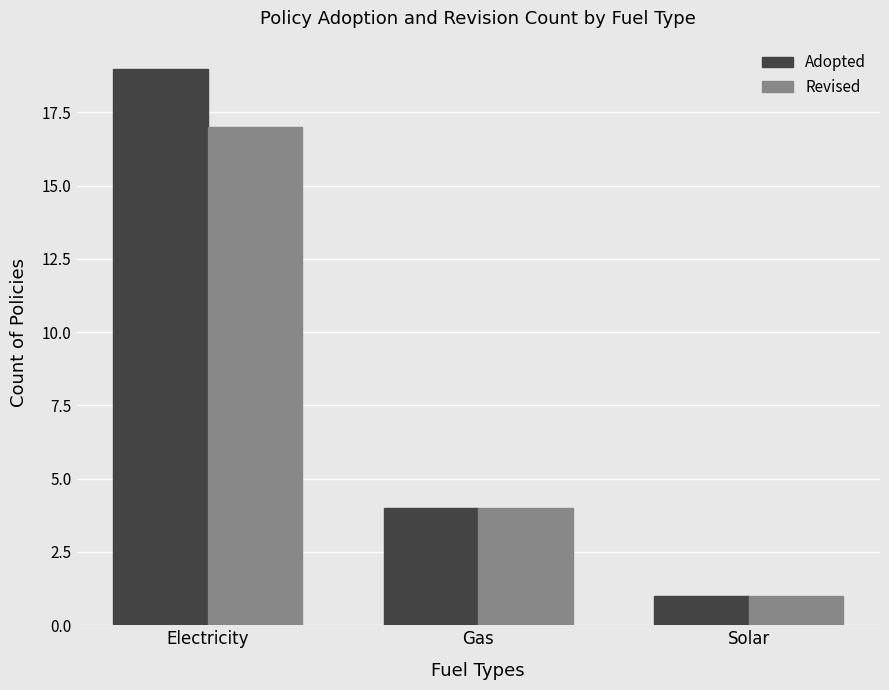

Where is Adopted nearest to the value 10?

Gas